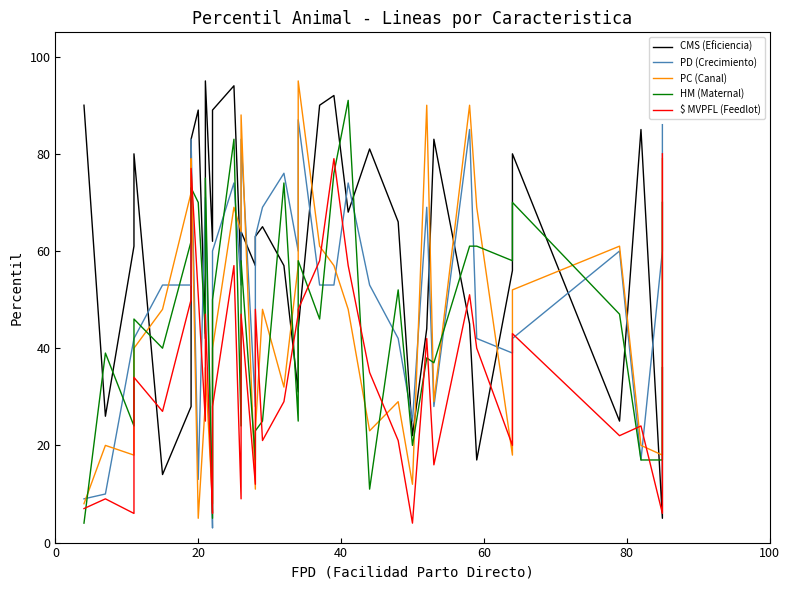

Count the number of categories in the chart.

38